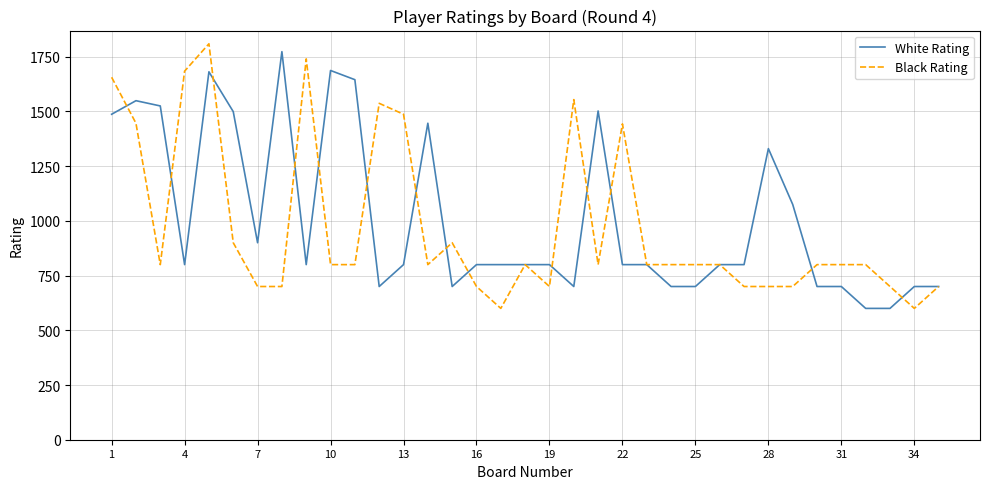

What is the smallest value displayed?

600